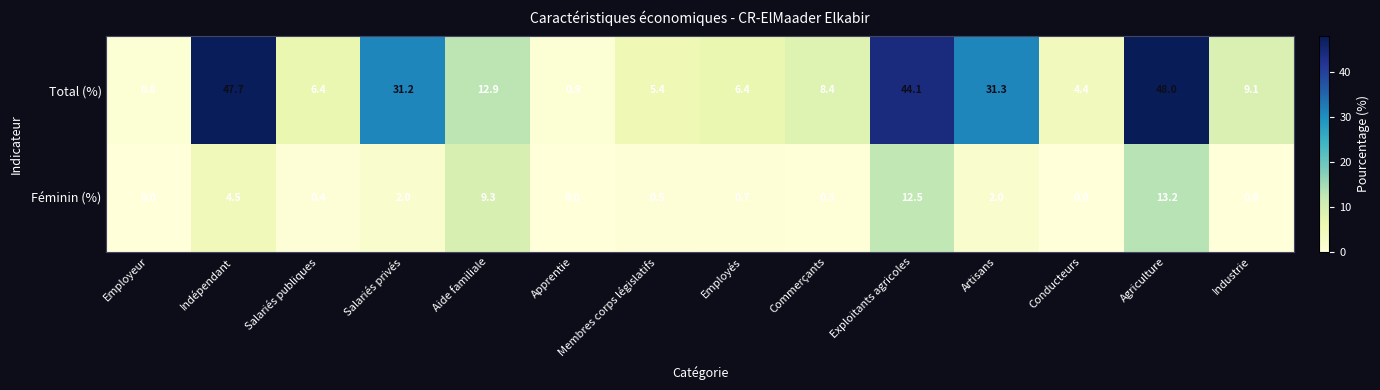

How many data points does each series have?

14